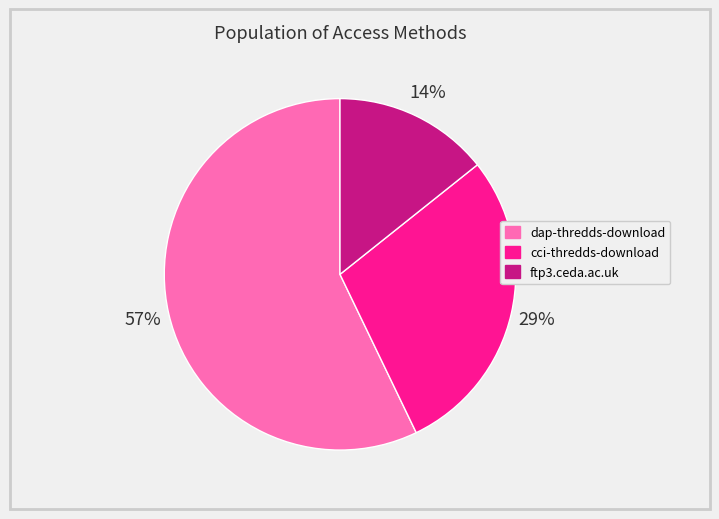

Which category has the smallest portion of the pie?

ftp3.ceda.ac.uk